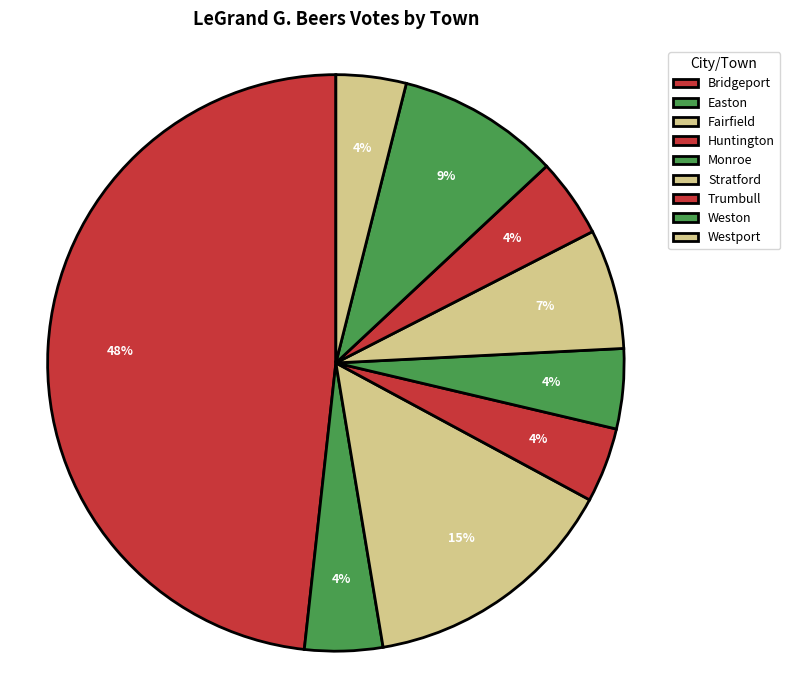

Which slice is the largest?

Bridgeport